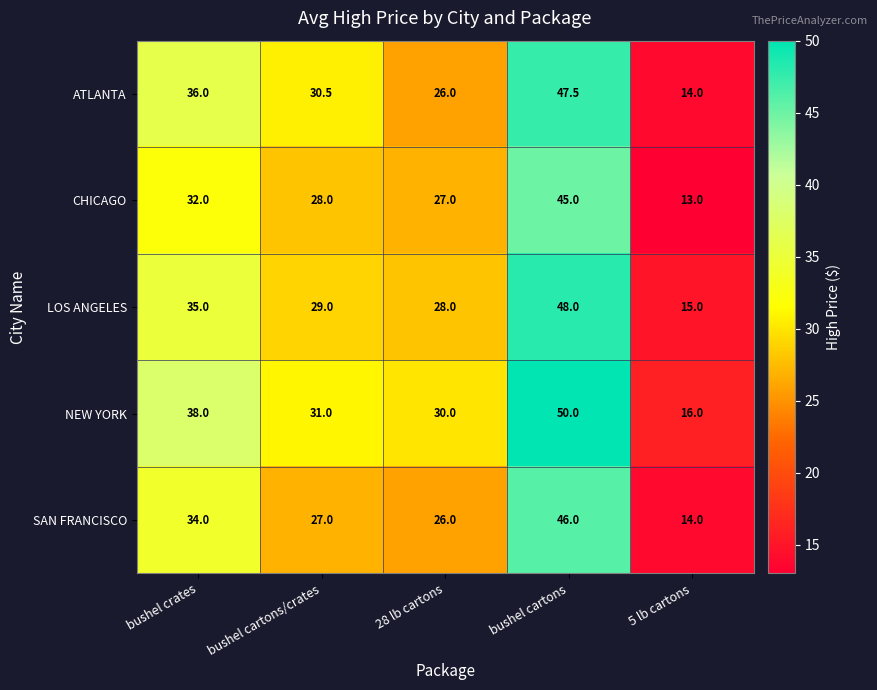

What is the maximum value shown in the chart?

50.0